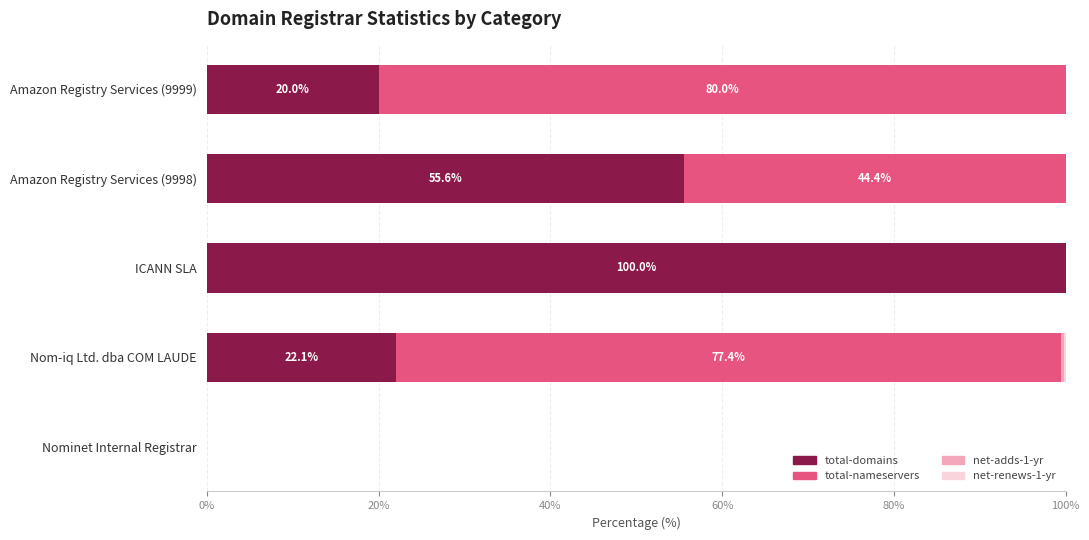

What value does the total-domains series have at ICANN SLA?

100.0